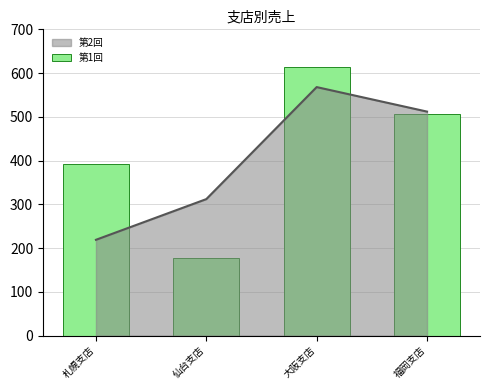

Between 福岡支店 and 仙台支店, which is larger?

福岡支店